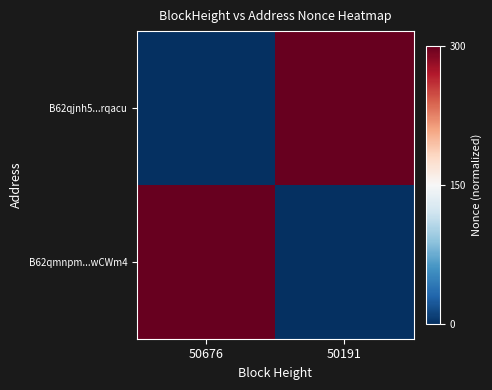

Reading left to right, extract all data points from this chart.

B62qjnh5...rqacu: 50676=0	50191=1
B62qmnpm...wCWm4: 50676=1	50191=0